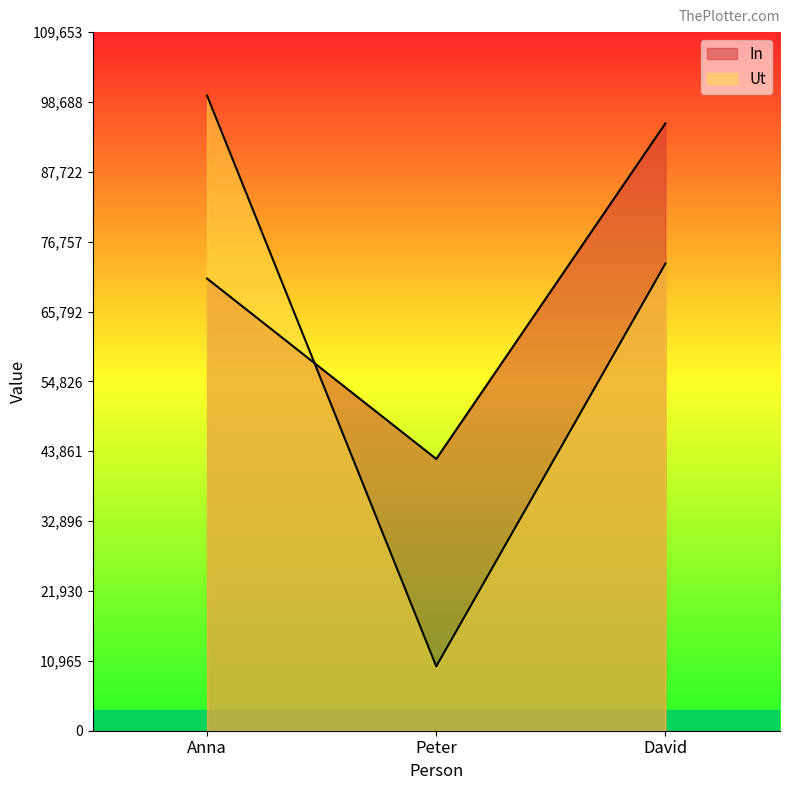

What value does the In series have at David, to the nearest 50?

95350